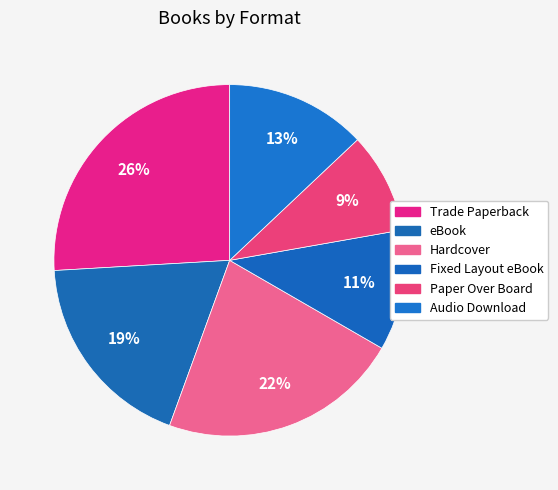

True or false: Trade Paperback accounts for 26% of the total.

True